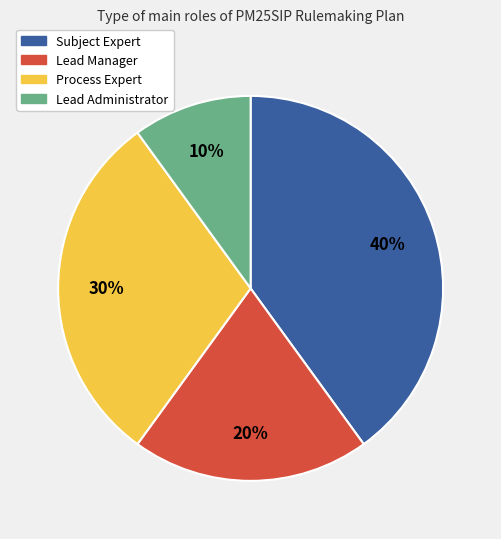

To the nearest percent, what is the average slice percentage?

25%